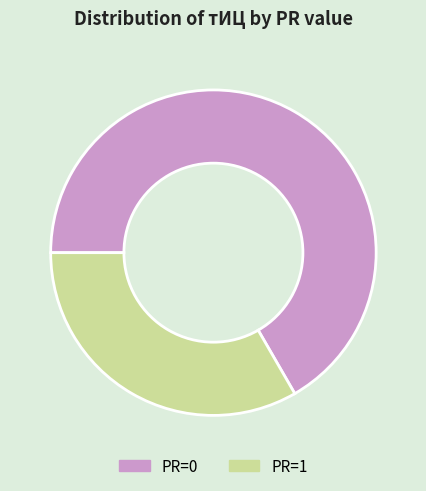

How many slices are in this pie chart?

2